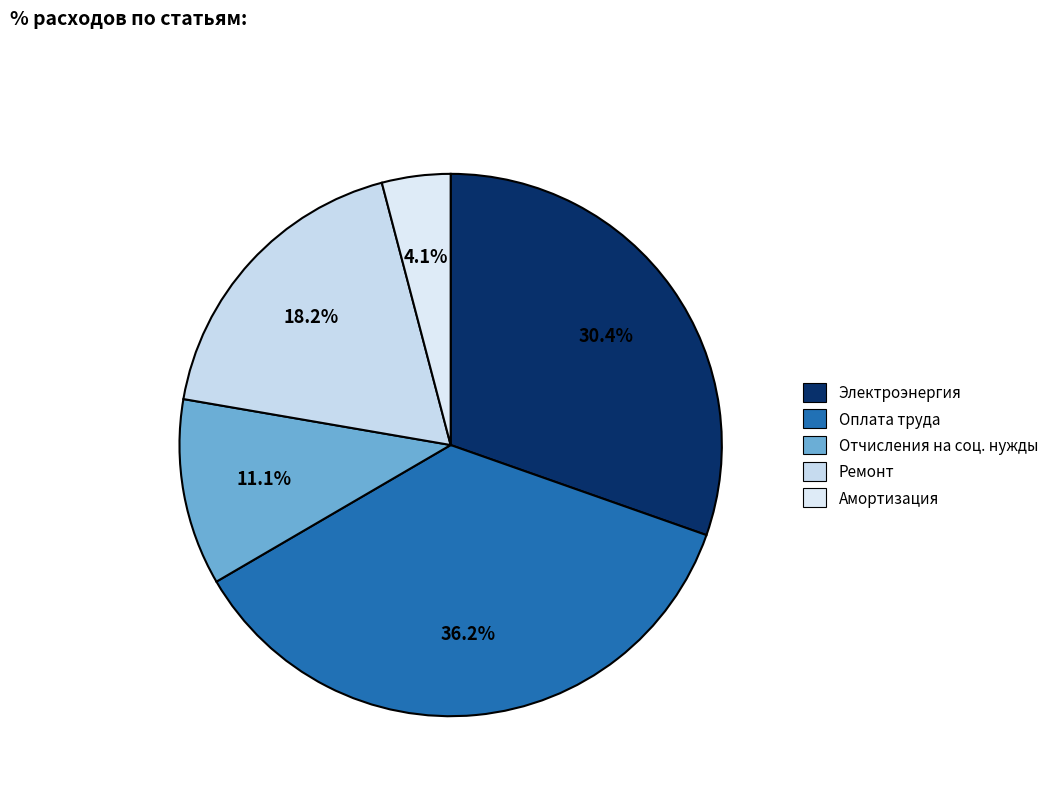

Combined, what portion of the pie is Амортизация and Электроэнергия?

34.5%